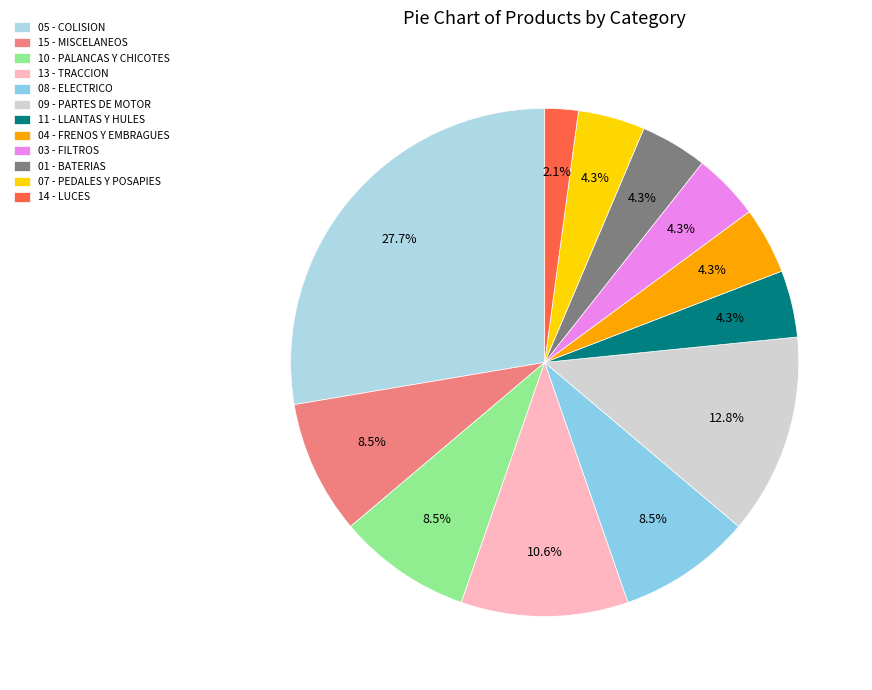

How many slices are in this pie chart?

12